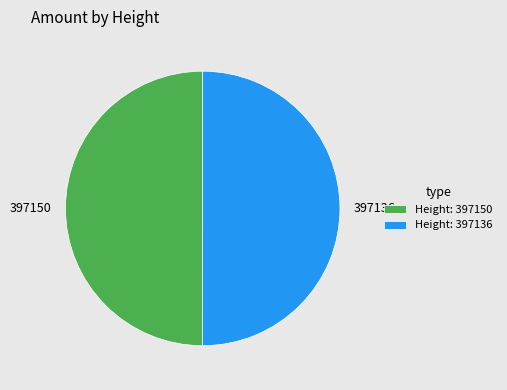

What is the ratio of the value at Height: 397136 to the value at Height: 397150?

1.0